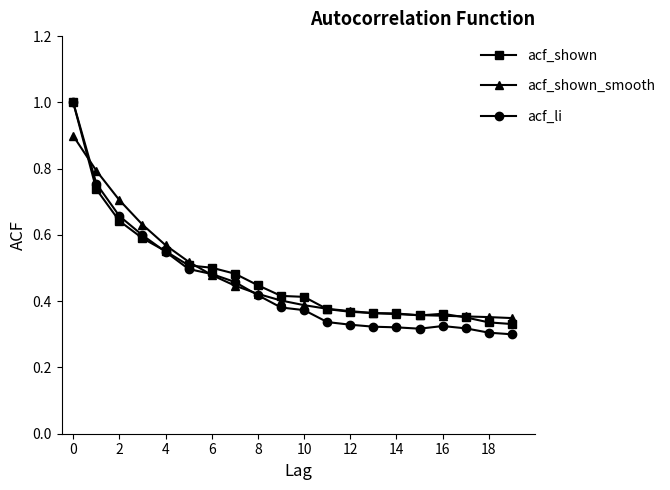

At how many categories does at least one series exceed 0?

20